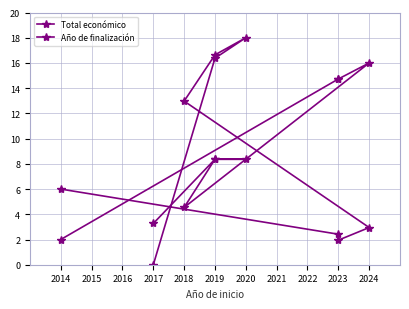

At which label does Año de finalización reach its peak?

2024